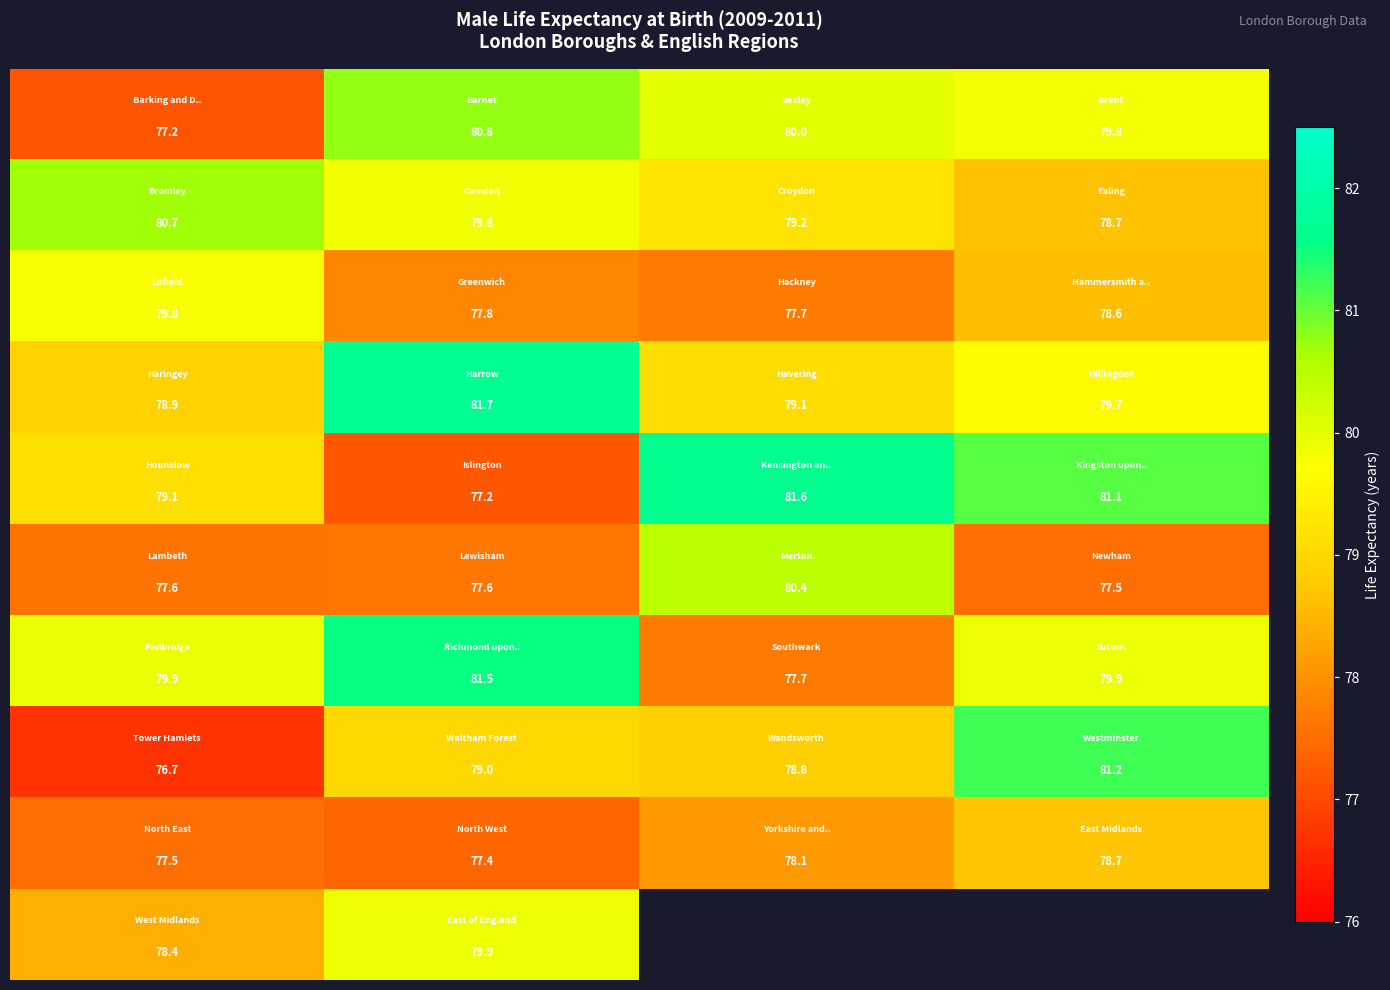

Between 2 and 3, which is larger?

2